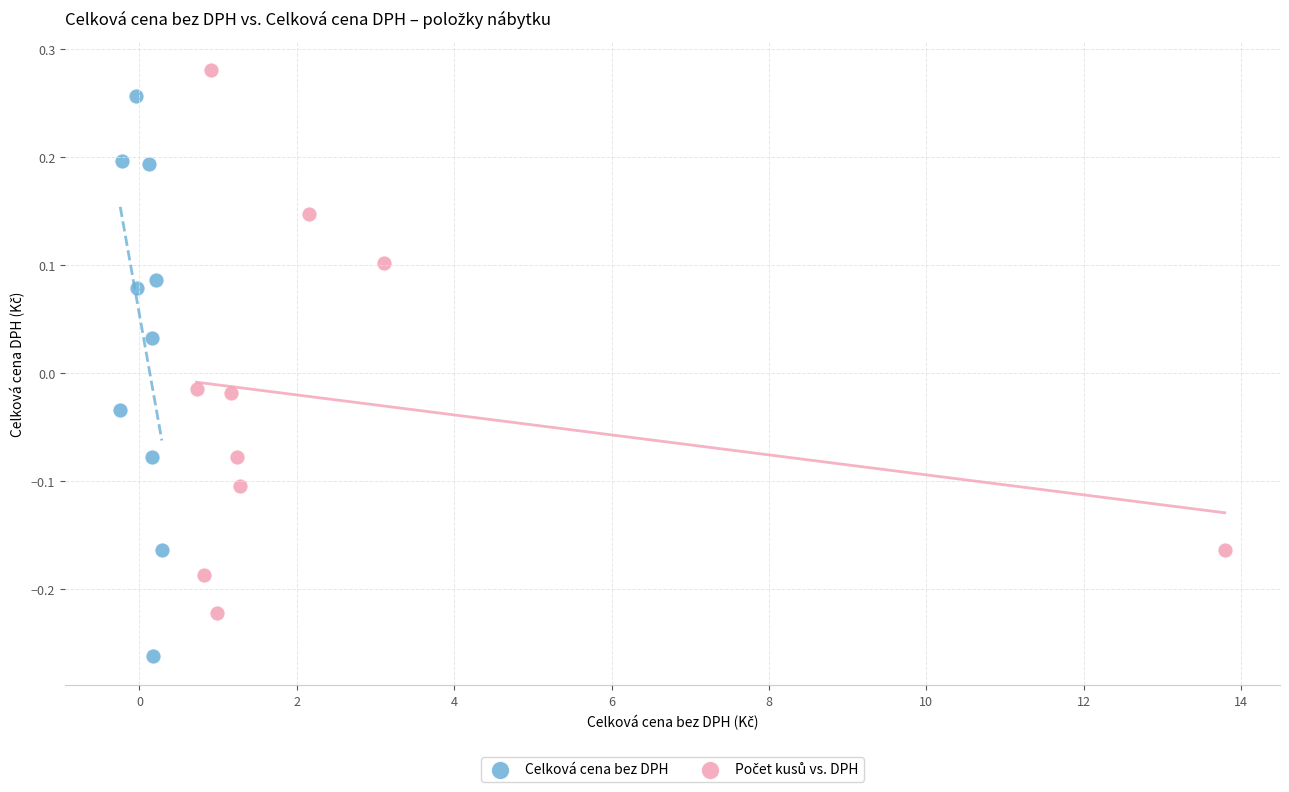

Which series contains the lowest Y value?

Celková cena bez DPH